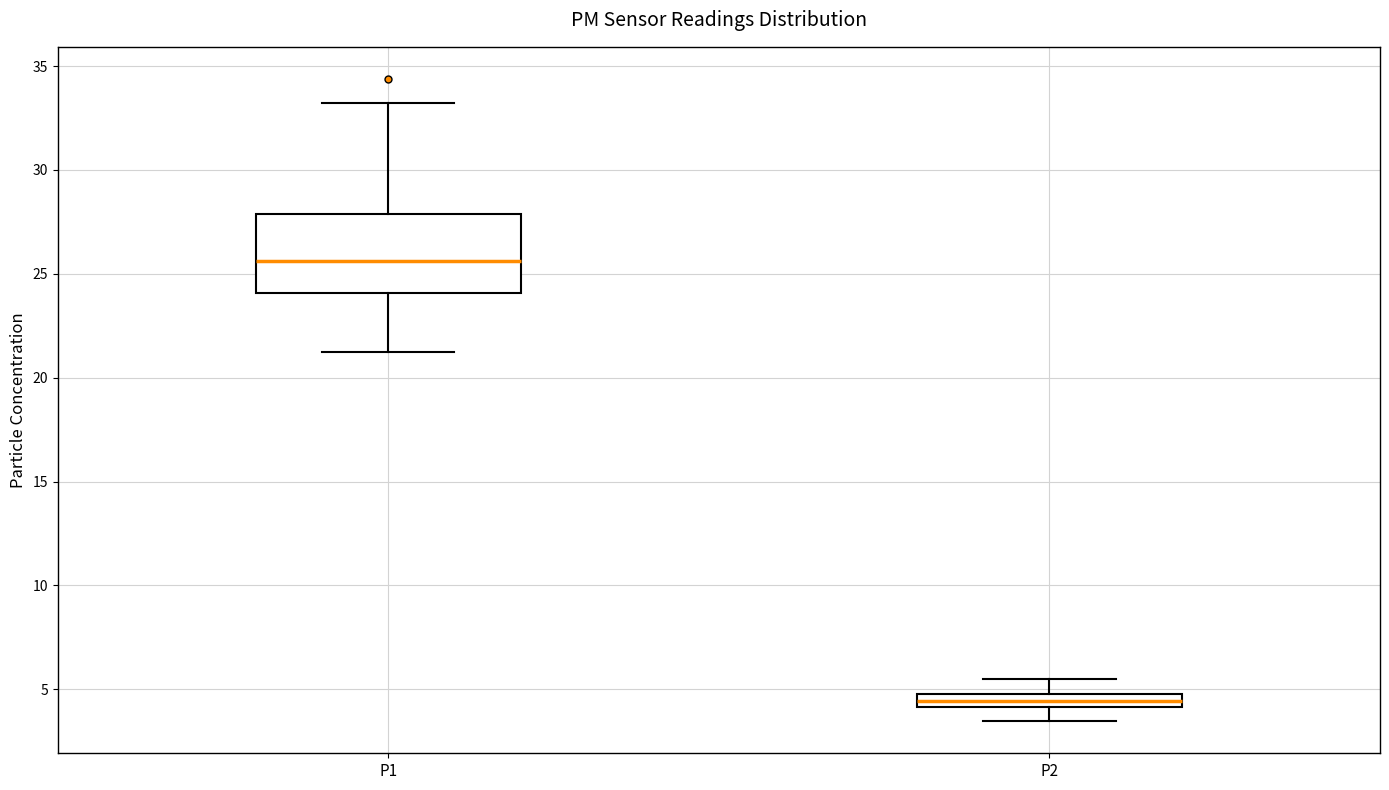

Comparing the boxes themselves (not the whiskers), which one is the tallest?

P1